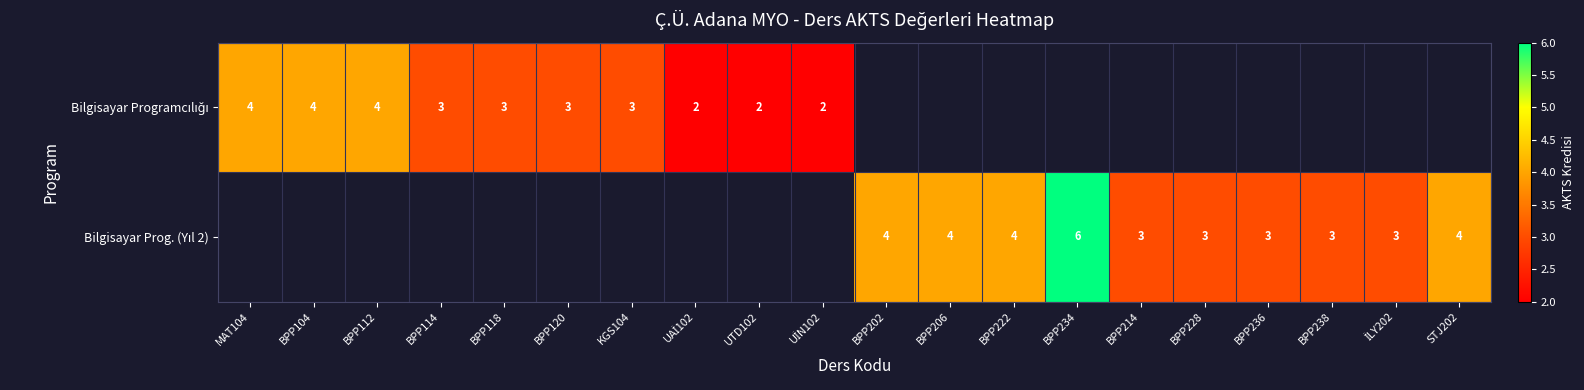

What is the difference between the Bilgisayar Programcılığı values at BPP114 and UTD102?

1.0